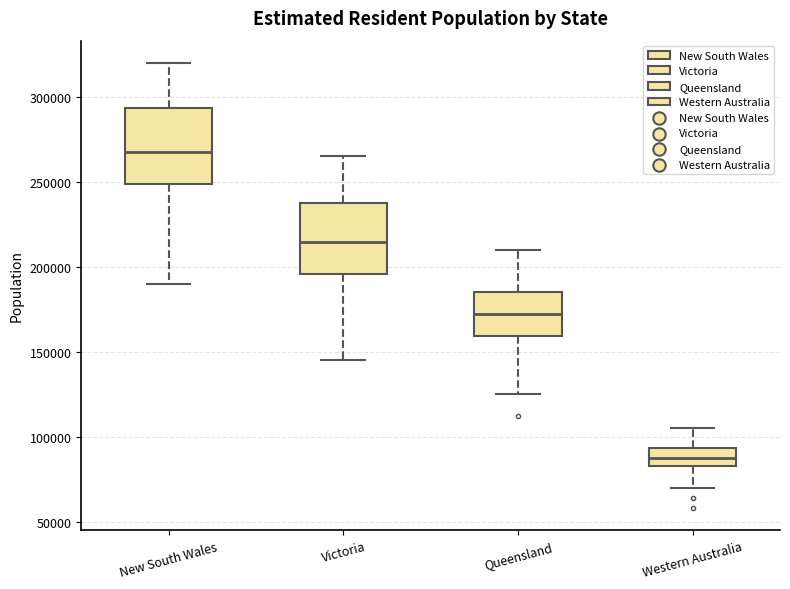

Where does the median line of the box for Queensland sit on the y-axis? The values are not printed on the chart, so give them approximately, as read against the axis.

170000